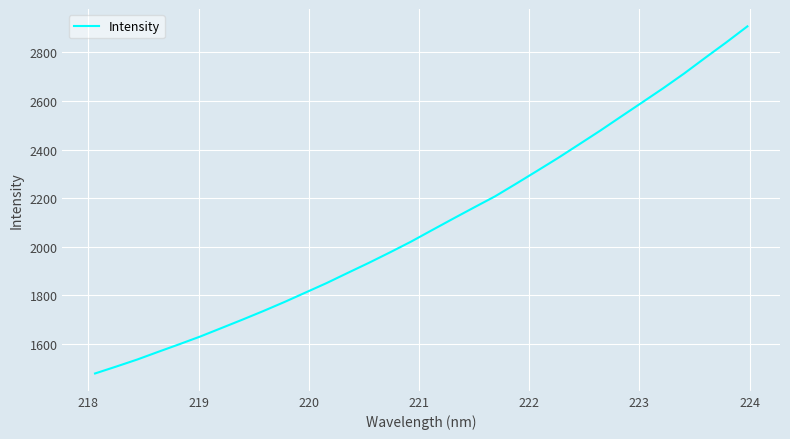

What is the difference between the maximum and minimum values?

1429.6